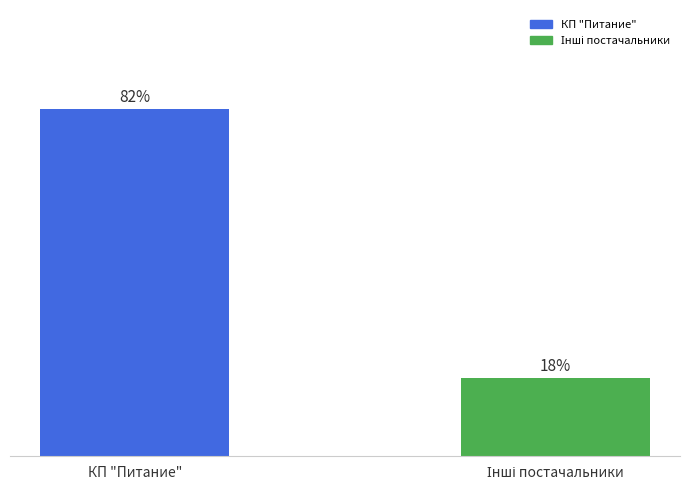

Where does the data first go above 81?

КП "Питание"